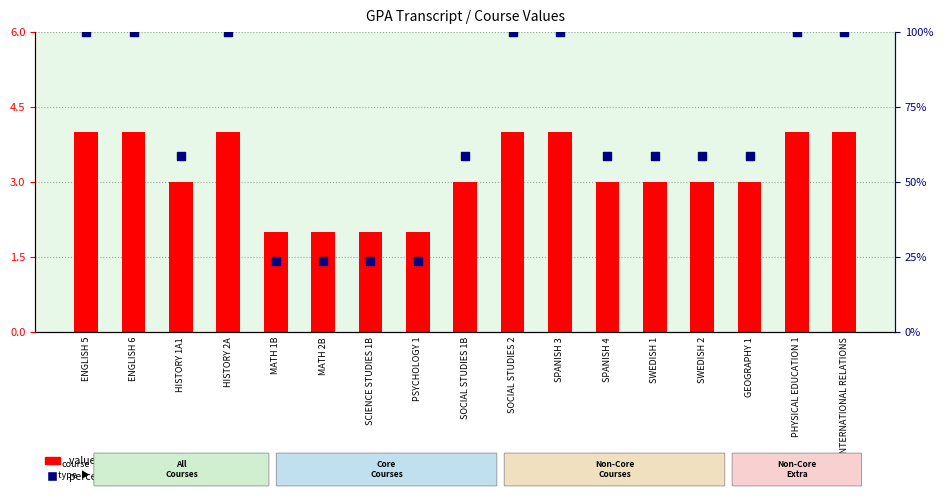

At which category is the sum across all series the highest?

ENGLISH 5